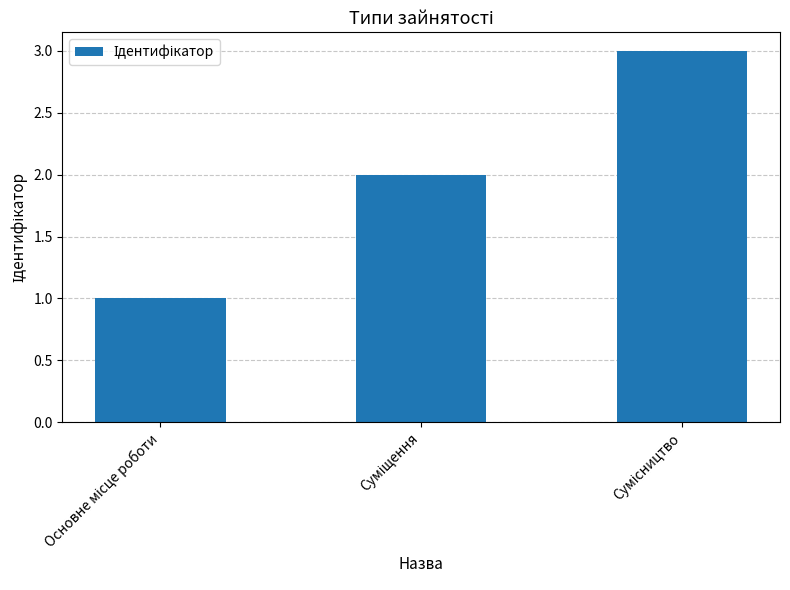

Count the number of categories in the chart.

3